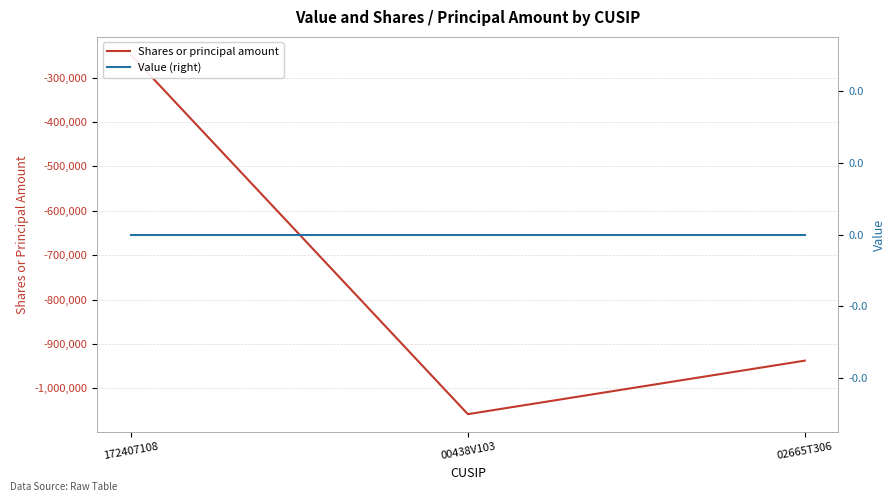

Where is Value (right) nearest to the value 0?

172407108